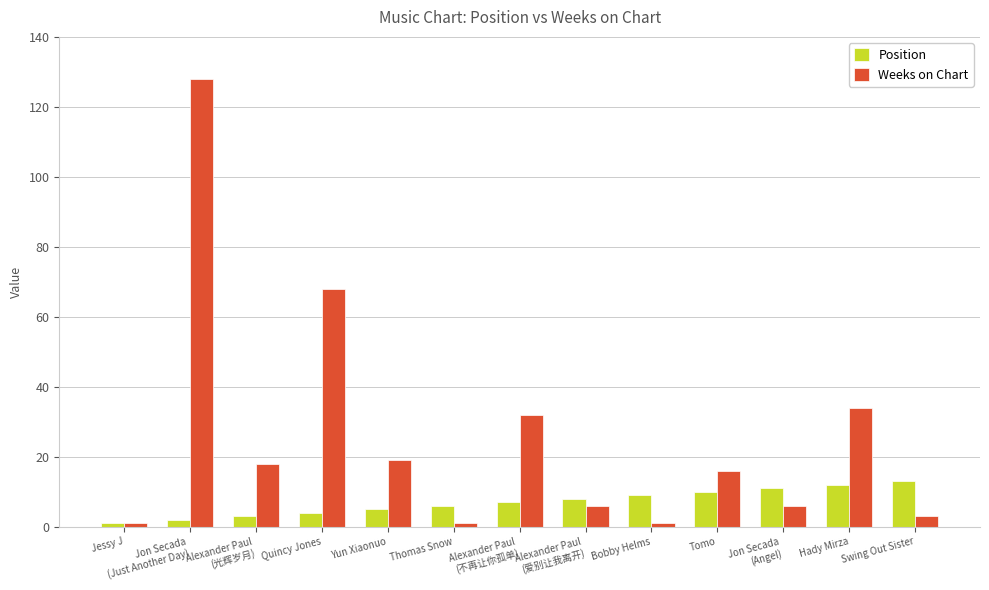

Which series has the largest range (max minus min)?

Weeks on Chart